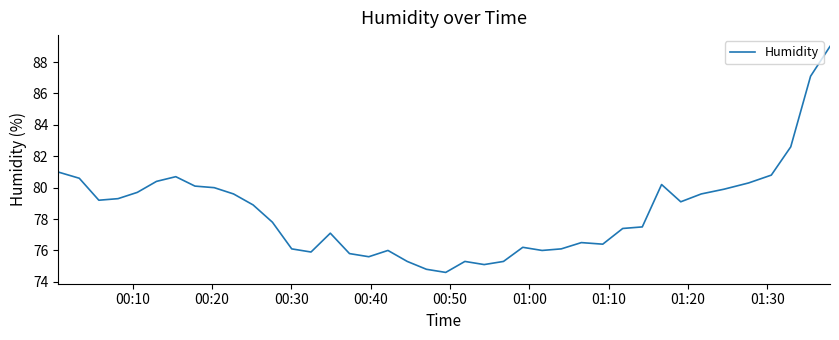

What is the difference between the maximum and minimum values?

14.4